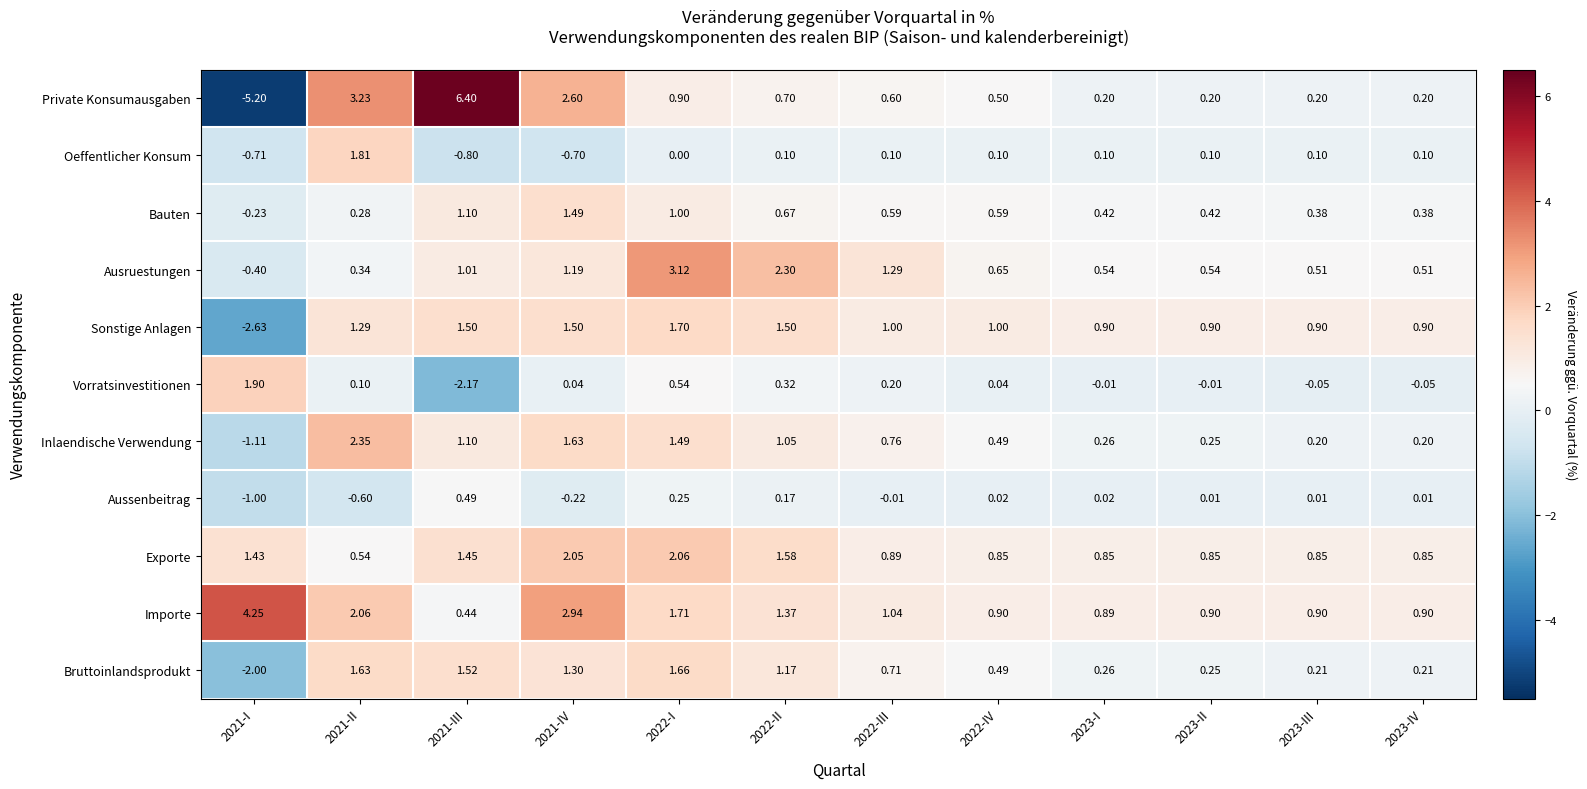

How many data points in Aussenbeitrag are above 0?

8